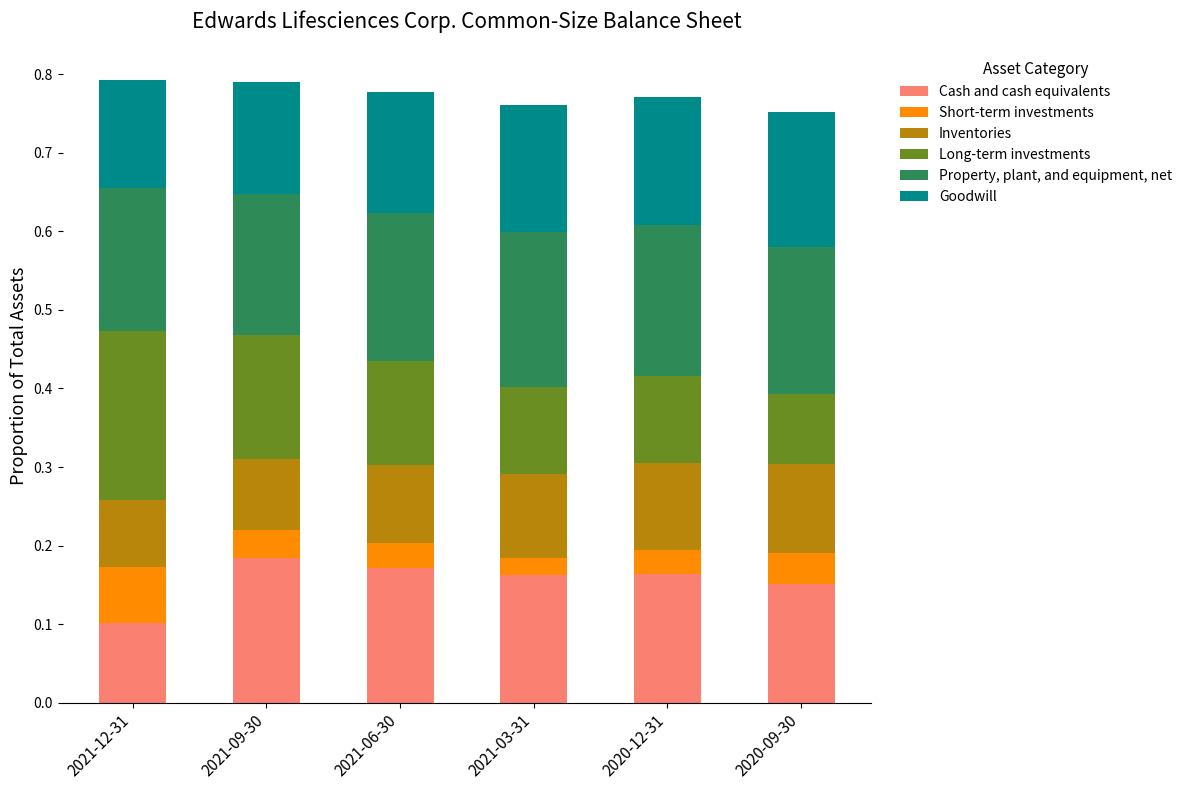

What is the sum of all Cash and cash equivalents values?

0.9